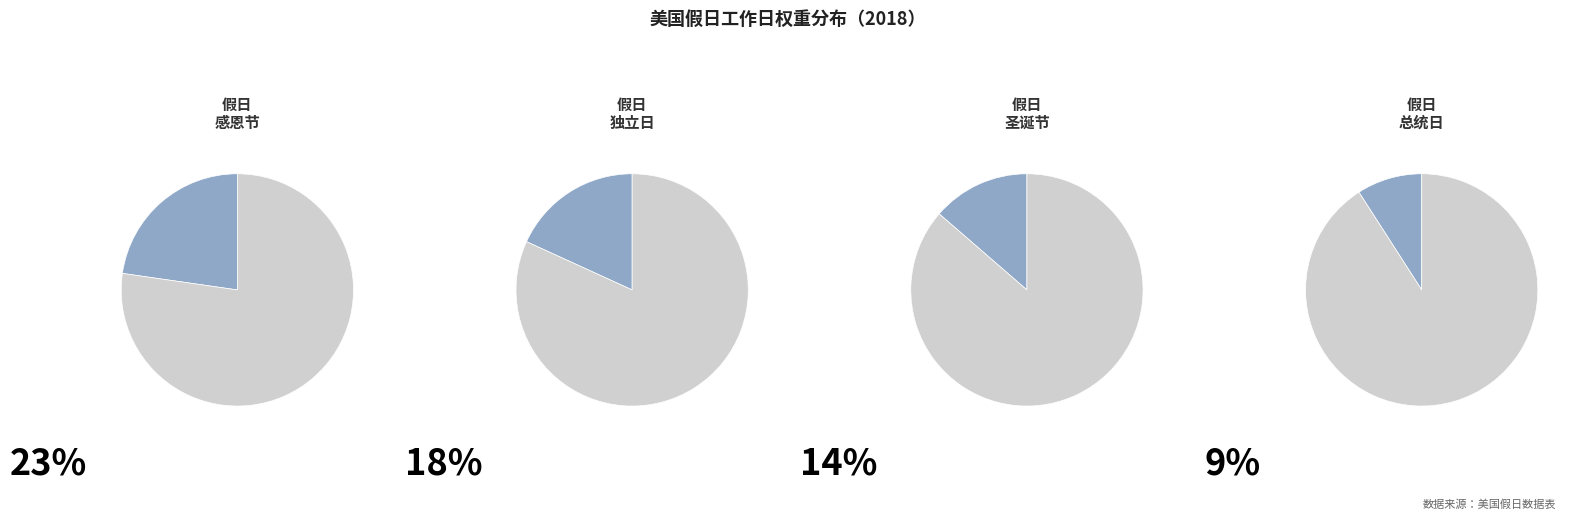

To the nearest percent, what portion does 感恩节 represent?

23%